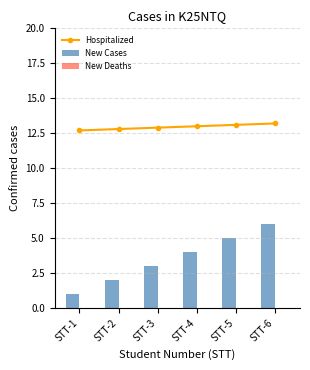

What is the approximate value of Hospitalized at STT-4?

13.0